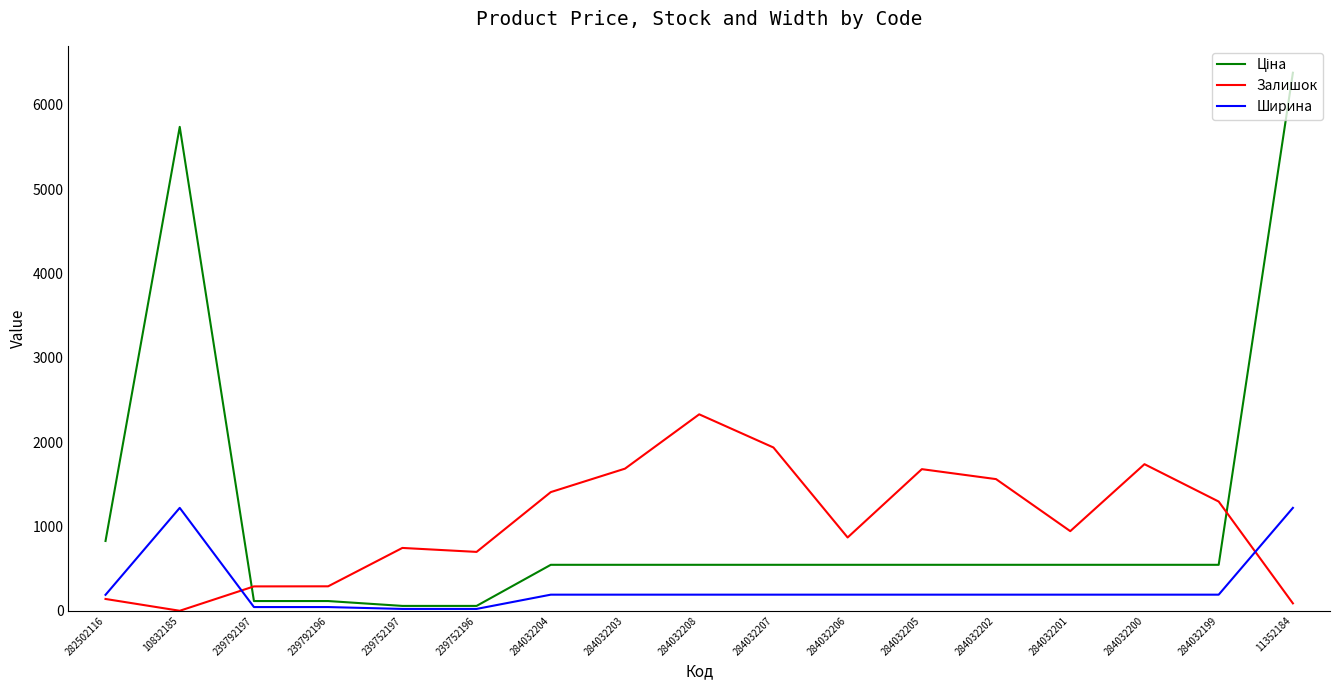

At which category does Ширина reach its first local peak?

10832185